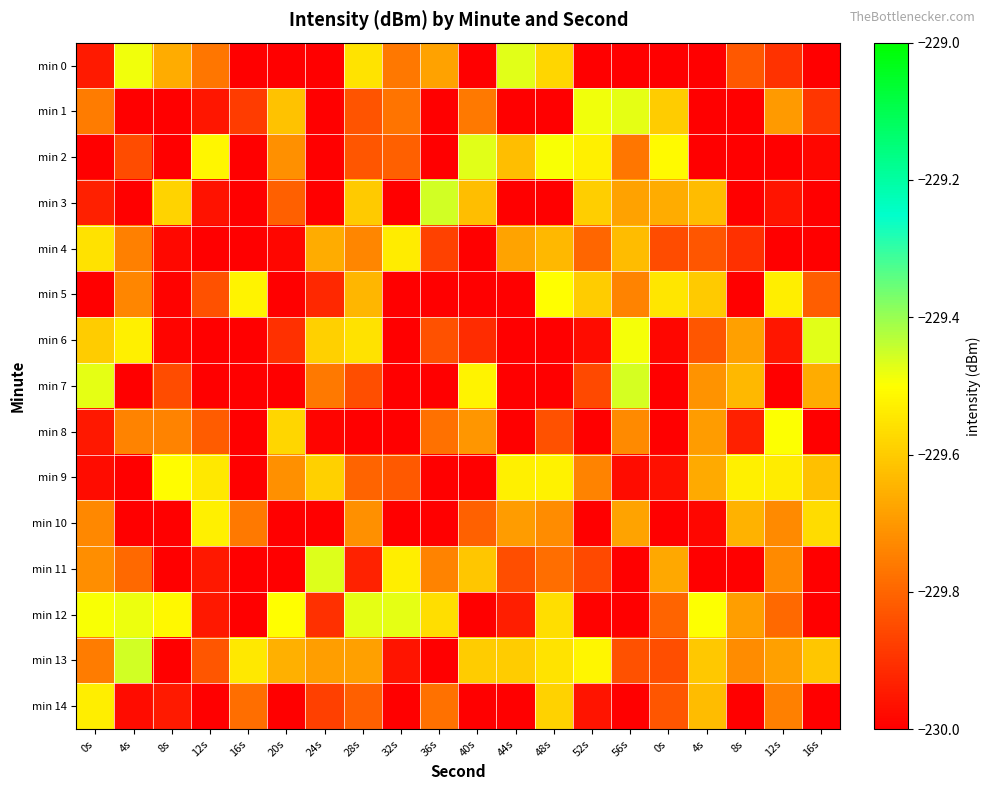

Reading left to right, extract all data points from this chart.

min 0: 0s=-229.9	4s=-229.5	8s=-229.7	12s=-229.8	16s=-230.1	20s=-230.1	24s=-230.2	28s=-229.6	32s=-229.8	36s=-229.7	40s=-230.2	44s=-229.5	48s=-229.6	52s=-230.1	56s=-230.1	0s=-230.1	4s=-230.0	8s=-229.8	12s=-229.9	16s=-230.0
min 1: 0s=-229.8	4s=-230.1	8s=-230.0	12s=-230.0	16s=-229.9	20s=-229.6	24s=-230.1	28s=-229.8	32s=-229.8	36s=-230.2	40s=-229.8	44s=-230.1	48s=-230.2	52s=-229.5	56s=-229.5	0s=-229.6	4s=-230.0	8s=-230.2	12s=-229.7	16s=-229.9
min 2: 0s=-230.1	4s=-229.9	8s=-230.2	12s=-229.5	16s=-230.0	20s=-229.7	24s=-230.0	28s=-229.8	32s=-229.8	36s=-230.1	40s=-229.5	44s=-229.6	48s=-229.5	52s=-229.5	56s=-229.8	0s=-229.5	4s=-230.2	8s=-230.1	12s=-230.2	16s=-230.0
min 3: 0s=-229.9	4s=-230.0	8s=-229.6	12s=-230.0	16s=-230.0	20s=-229.8	24s=-230.1	28s=-229.6	32s=-230.2	36s=-229.5	40s=-229.6	44s=-230.1	48s=-230.2	52s=-229.6	56s=-229.7	0s=-229.7	4s=-229.6	8s=-230.2	12s=-230.0	16s=-230.2
min 4: 0s=-229.6	4s=-229.7	8s=-230.0	12s=-230.2	16s=-230.0	20s=-230.0	24s=-229.7	28s=-229.7	32s=-229.5	36s=-229.9	40s=-230.2	44s=-229.7	48s=-229.6	52s=-229.8	56s=-229.6	0s=-229.9	4s=-229.8	8s=-229.9	12s=-230.2	16s=-230.2
min 5: 0s=-230.2	4s=-229.7	8s=-230.0	12s=-229.8	16s=-229.5	20s=-230.0	24s=-229.9	28s=-229.6	32s=-230.1	36s=-230.2	40s=-230.0	44s=-230.1	48s=-229.5	52s=-229.6	56s=-229.7	0s=-229.5	4s=-229.6	8s=-230.1	12s=-229.5	16s=-229.8
min 6: 0s=-229.6	4s=-229.5	8s=-230.0	12s=-230.2	16s=-230.1	20s=-229.9	24s=-229.6	28s=-229.6	32s=-230.2	36s=-229.8	40s=-229.9	44s=-230.1	48s=-230.2	52s=-230.0	56s=-229.5	0s=-230.0	4s=-229.8	8s=-229.7	12s=-230.0	16s=-229.5
min 7: 0s=-229.5	4s=-230.0	8s=-229.8	12s=-230.0	16s=-230.0	20s=-230.2	24s=-229.8	28s=-229.8	32s=-230.2	36s=-230.0	40s=-229.5	44s=-230.1	48s=-230.1	52s=-229.9	56s=-229.5	0s=-230.1	4s=-229.7	8s=-229.6	12s=-230.1	16s=-229.7
min 8: 0s=-230.0	4s=-229.7	8s=-229.7	12s=-229.8	16s=-230.2	20s=-229.6	24s=-230.0	28s=-230.1	32s=-230.2	36s=-229.8	40s=-229.7	44s=-230.2	48s=-229.8	52s=-230.1	56s=-229.7	0s=-230.1	4s=-229.7	8s=-229.9	12s=-229.5	16s=-230.1
min 9: 0s=-230.0	4s=-230.2	8s=-229.5	12s=-229.5	16s=-230.0	20s=-229.7	24s=-229.6	28s=-229.8	32s=-229.8	36s=-230.1	40s=-230.2	44s=-229.5	48s=-229.5	52s=-229.7	56s=-230.0	0s=-230.0	4s=-229.7	8s=-229.5	12s=-229.5	16s=-229.6
min 10: 0s=-229.7	4s=-230.2	8s=-230.1	12s=-229.5	16s=-229.8	20s=-230.2	24s=-230.2	28s=-229.7	32s=-230.2	36s=-230.1	40s=-229.8	44s=-229.7	48s=-229.7	52s=-230.1	56s=-229.7	0s=-230.1	4s=-230.0	8s=-229.6	12s=-229.7	16s=-229.6
min 11: 0s=-229.7	4s=-229.8	8s=-230.2	12s=-230.0	16s=-230.0	20s=-230.1	24s=-229.5	28s=-229.9	32s=-229.5	36s=-229.7	40s=-229.6	44s=-229.8	48s=-229.8	52s=-229.9	56s=-230.1	0s=-229.7	4s=-230.0	8s=-230.2	12s=-229.7	16s=-230.1
min 12: 0s=-229.5	4s=-229.5	8s=-229.5	12s=-230.0	16s=-230.2	20s=-229.5	24s=-229.9	28s=-229.5	32s=-229.5	36s=-229.6	40s=-230.0	44s=-229.9	48s=-229.6	52s=-230.0	56s=-230.1	0s=-229.8	4s=-229.5	8s=-229.7	12s=-229.8	16s=-230.2
min 13: 0s=-229.8	4s=-229.5	8s=-230.1	12s=-229.8	16s=-229.5	20s=-229.7	24s=-229.7	28s=-229.7	32s=-230.0	36s=-230.0	40s=-229.6	44s=-229.6	48s=-229.6	52s=-229.5	56s=-229.8	0s=-229.8	4s=-229.6	8s=-229.7	12s=-229.7	16s=-229.6
min 14: 0s=-229.5	4s=-230.0	8s=-229.9	12s=-230.2	16s=-229.8	20s=-230.2	24s=-229.9	28s=-229.8	32s=-230.0	36s=-229.8	40s=-230.2	44s=-230.2	48s=-229.6	52s=-230.0	56s=-230.1	0s=-229.8	4s=-229.6	8s=-230.1	12s=-229.7	16s=-230.2